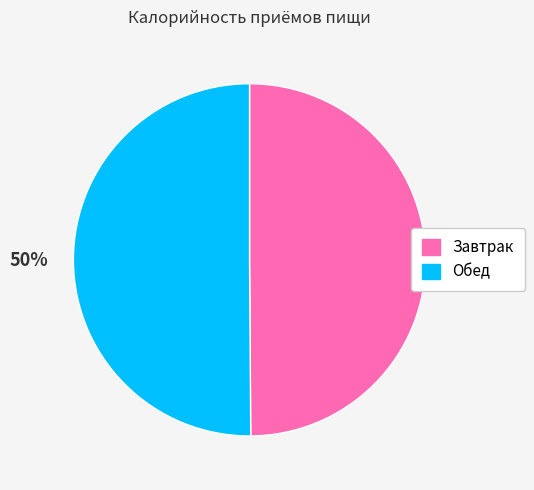

To the nearest percent, what percentage of the pie is Обед?

50%